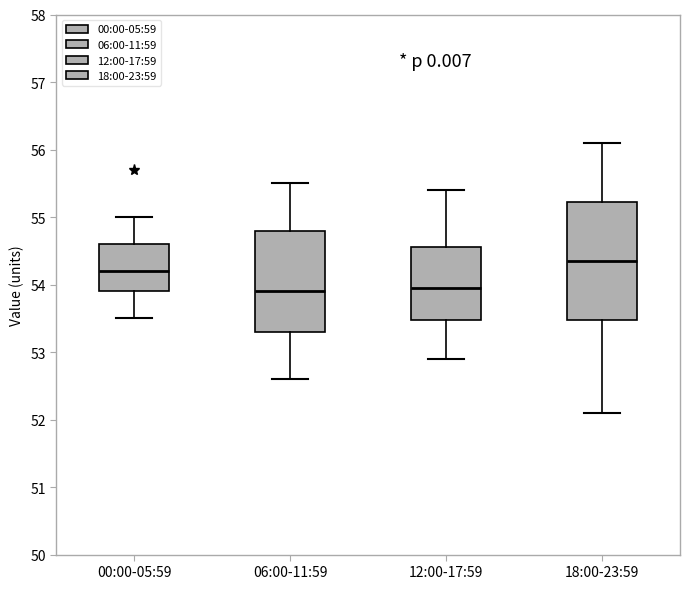

Reading left to right, read every box against the y-axis: the position of its median line, the range the box covers, and the ends of its whiskers. The values are not printed on the chart, so give them approximately, as read against the axis.

00:00-05:59: median 54.2, box 53.9 to 54.6, whiskers 53.5 to 55.0
06:00-11:59: median 53.9, box 53.3 to 54.8, whiskers 52.6 to 55.5
12:00-17:59: median 54.0, box 53.5 to 54.6, whiskers 52.9 to 55.4
18:00-23:59: median 54.4, box 53.5 to 55.2, whiskers 52.1 to 56.1